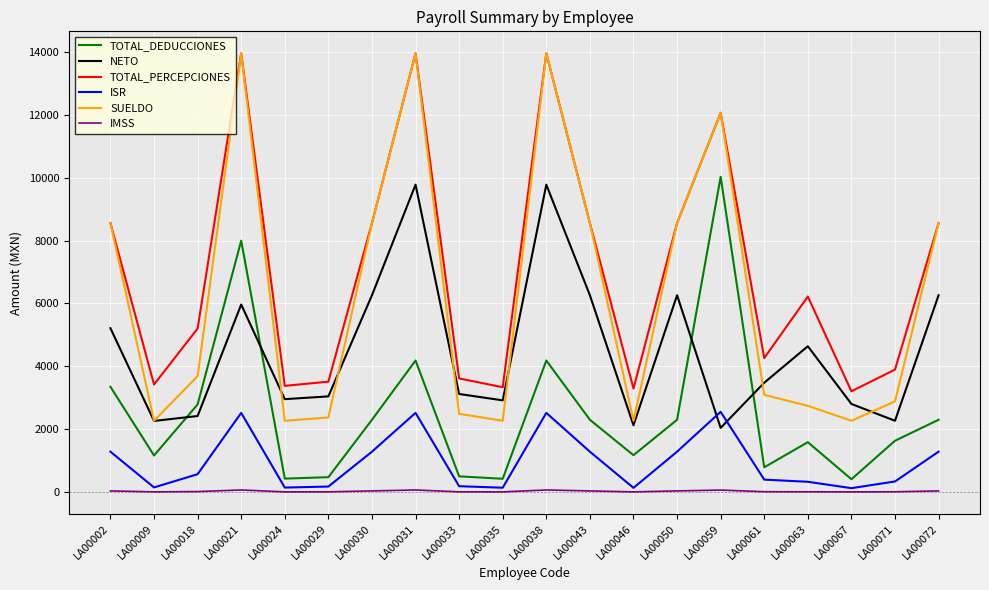

At which category does TOTAL_PERCEPCIONES reach its first local peak?

LA00021